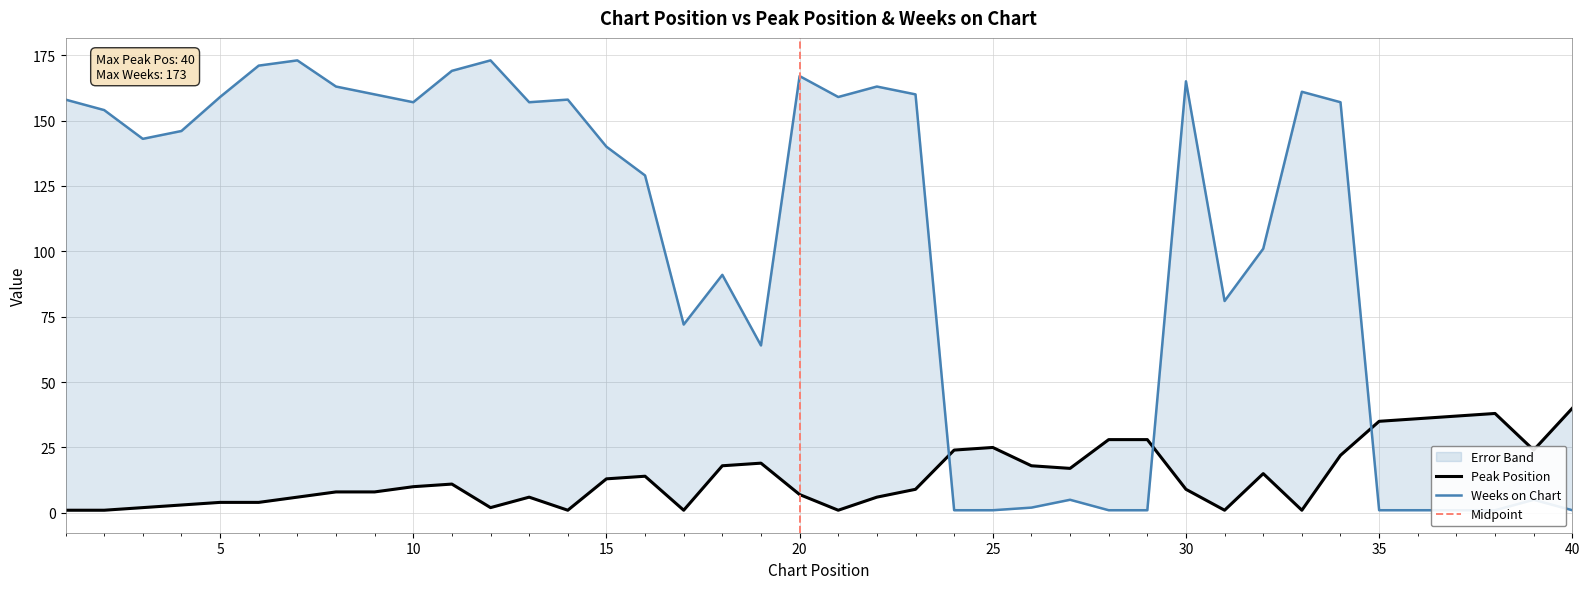

At 21, list the series in order from smallest to largest.

Peak Position, Weeks on Chart